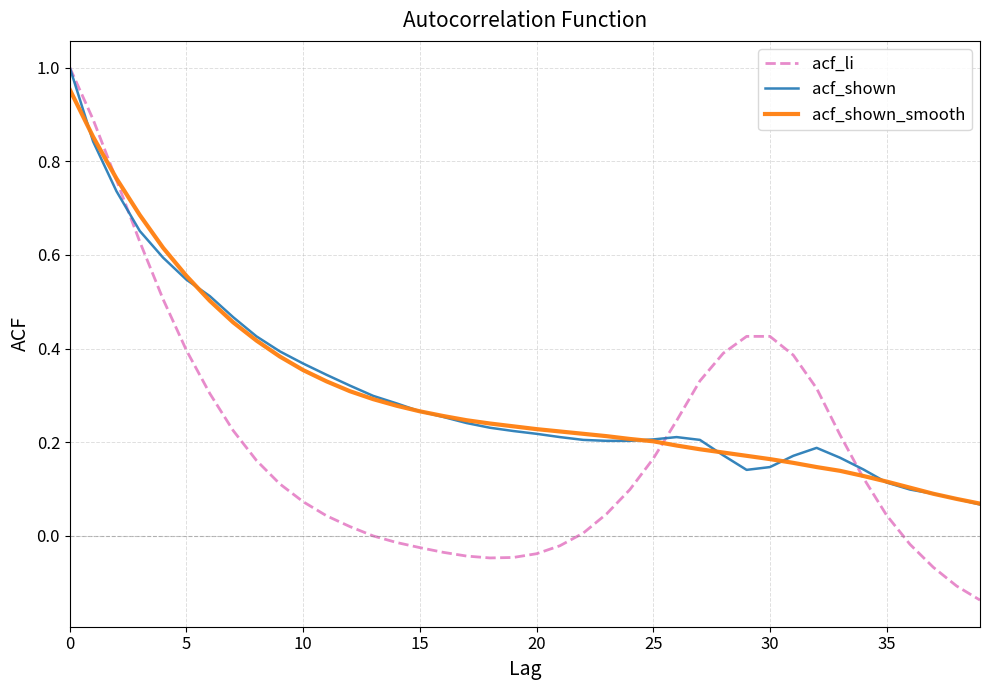

Which series has the widest spread of values?

acf_li